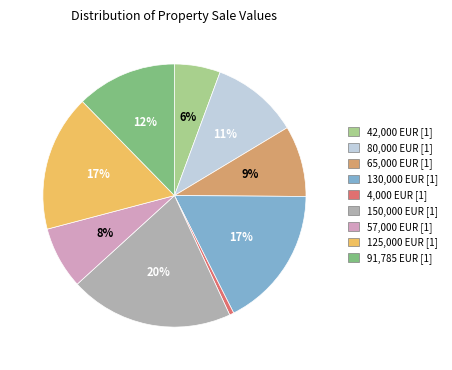

Approximately how many times larger is the value at 91,785 EUR [1] compared to 125,000 EUR [1]?

0.7